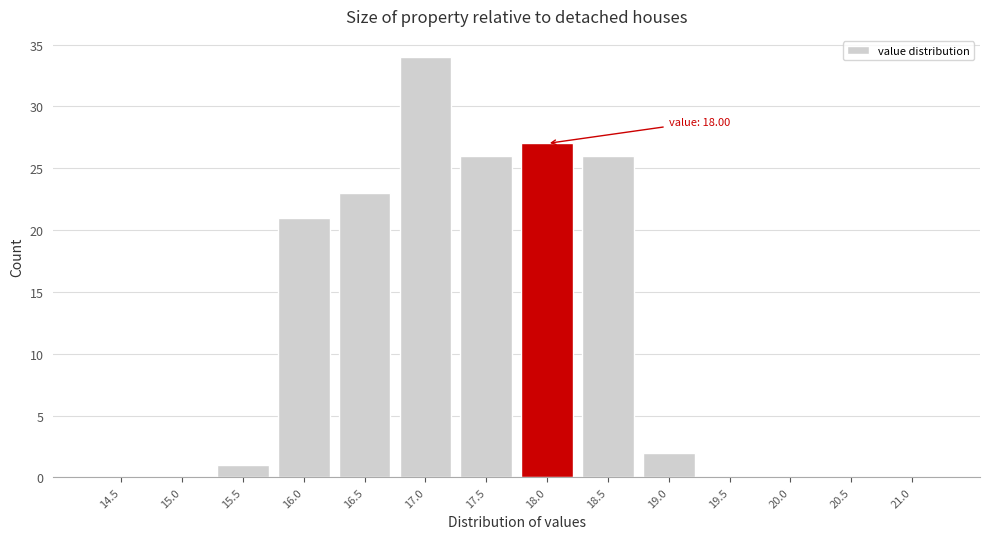

Reading right to left, transcribe all the data shown in this chart.

21.0=0	20.5=0	20.0=0	19.5=0	19.0=2	18.5=26	18.0=27	17.5=26	17.0=34	16.5=23	16.0=21	15.5=1	15.0=0	14.5=0